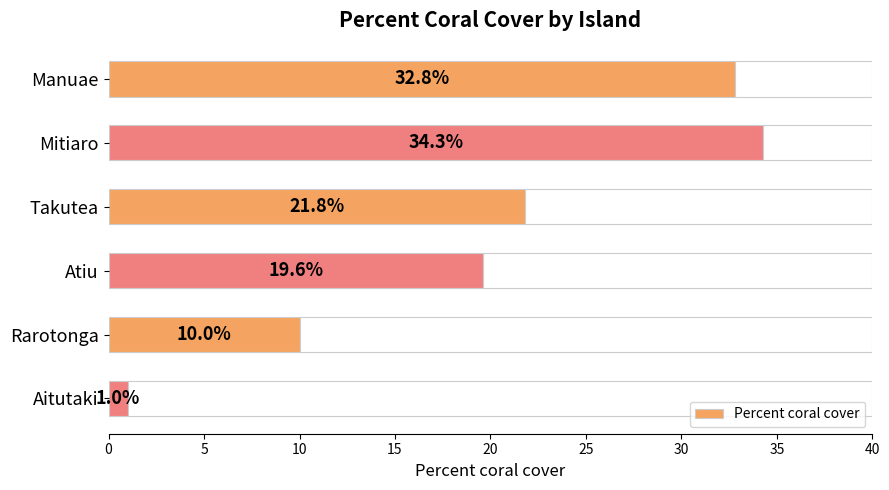

At which label does Percent coral cover reach its minimum?

Aitutaki